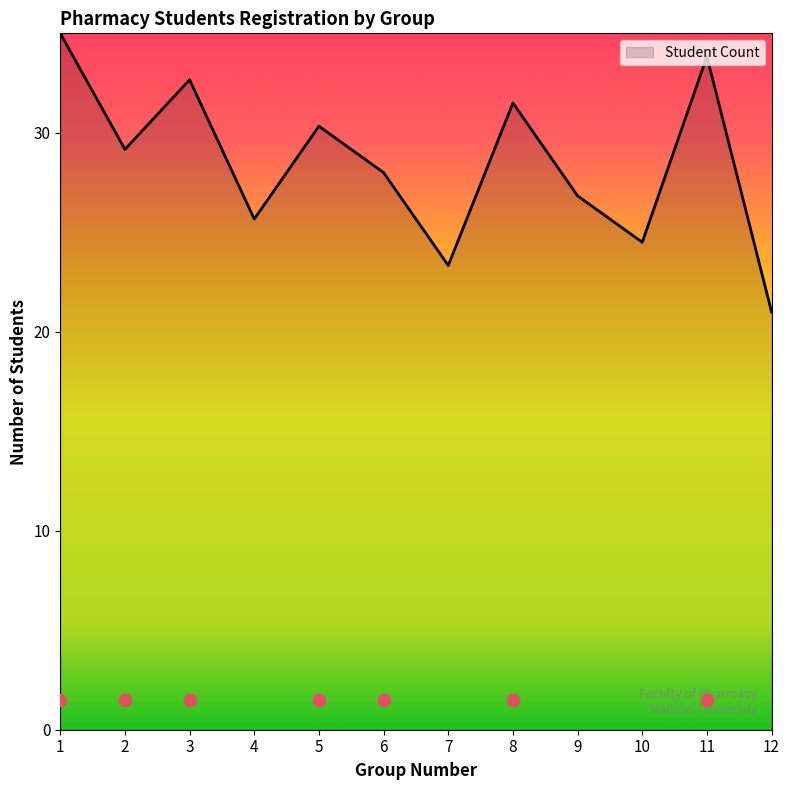

Approximately how many times larger is the value at 8 compared to 5?

1.0